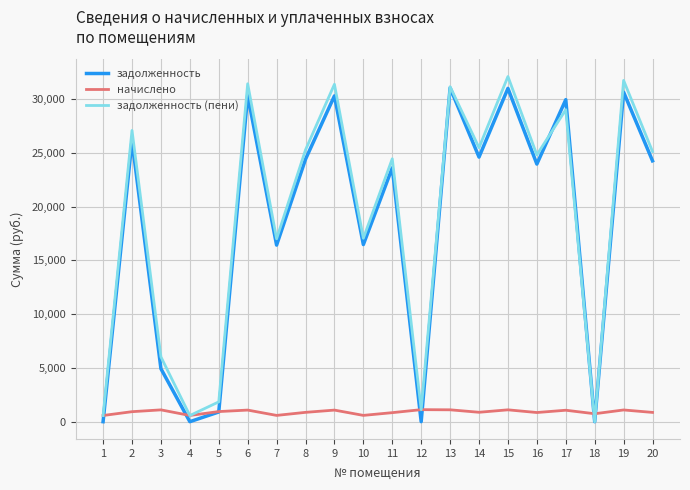

The value of начислено at 13 is 1104.7. True or false?

True